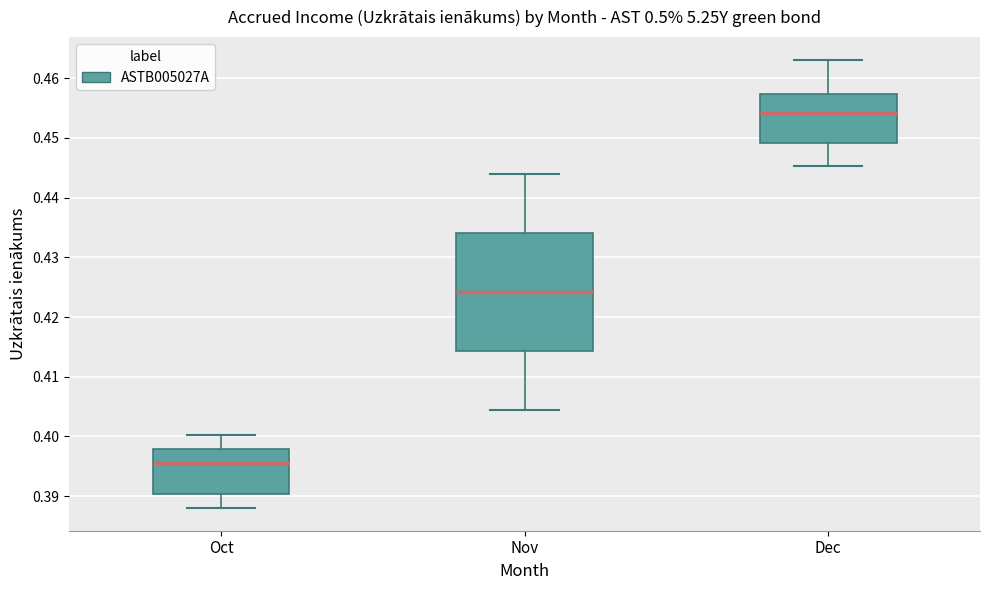

Where does the lower whisker of the box for Dec end on the y-axis? The values are not printed on the chart, so give them approximately, as read against the axis.

0.445